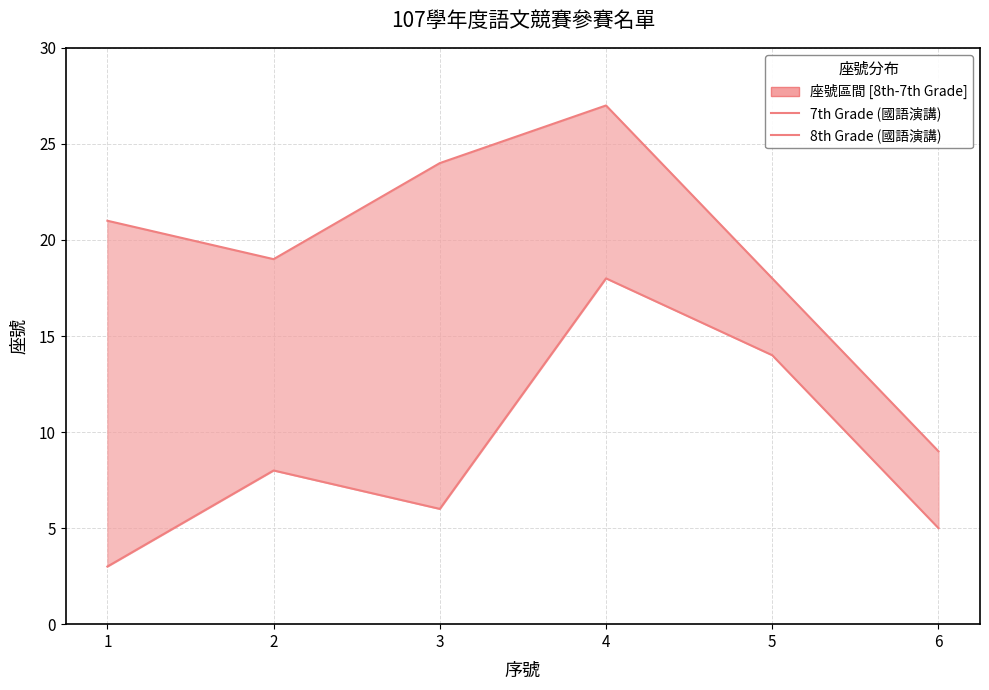

What is the sum of the 7th Grade (國語演講) values at 3 and 6?

33